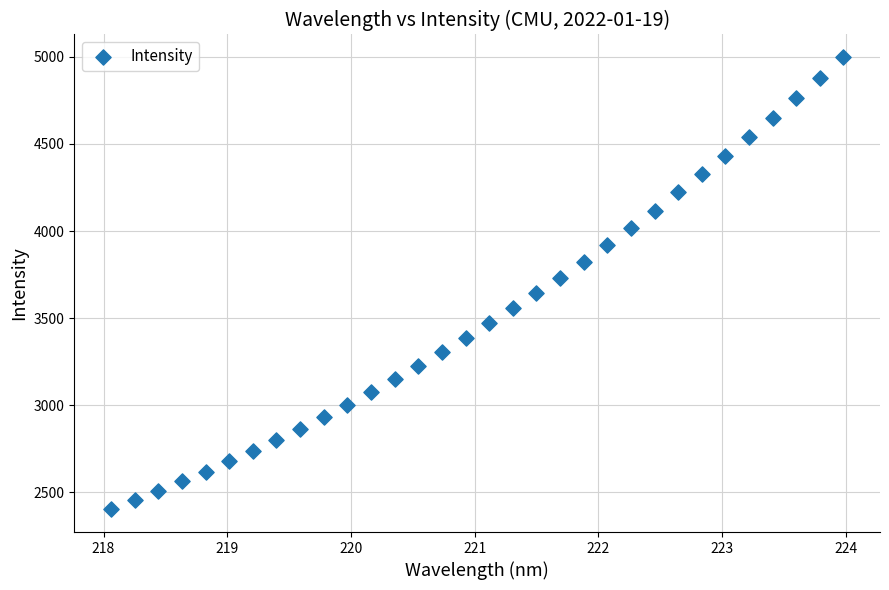

What is the range of X values (max minus min)?

5.9